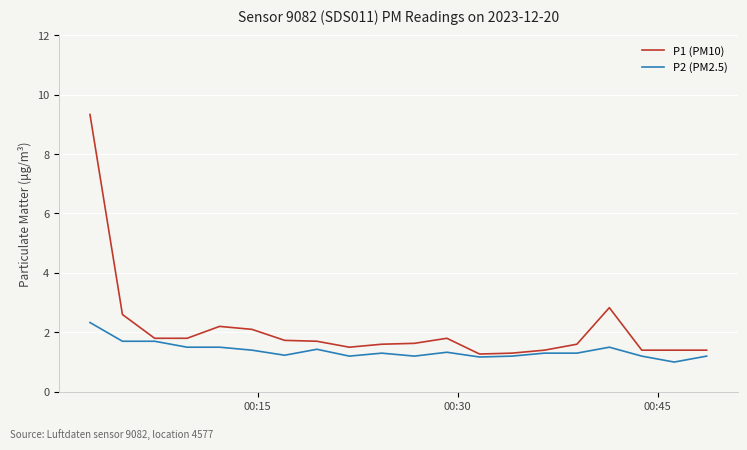

List the series in order of their overall mean, highest first.

P1 (PM10), P2 (PM2.5)